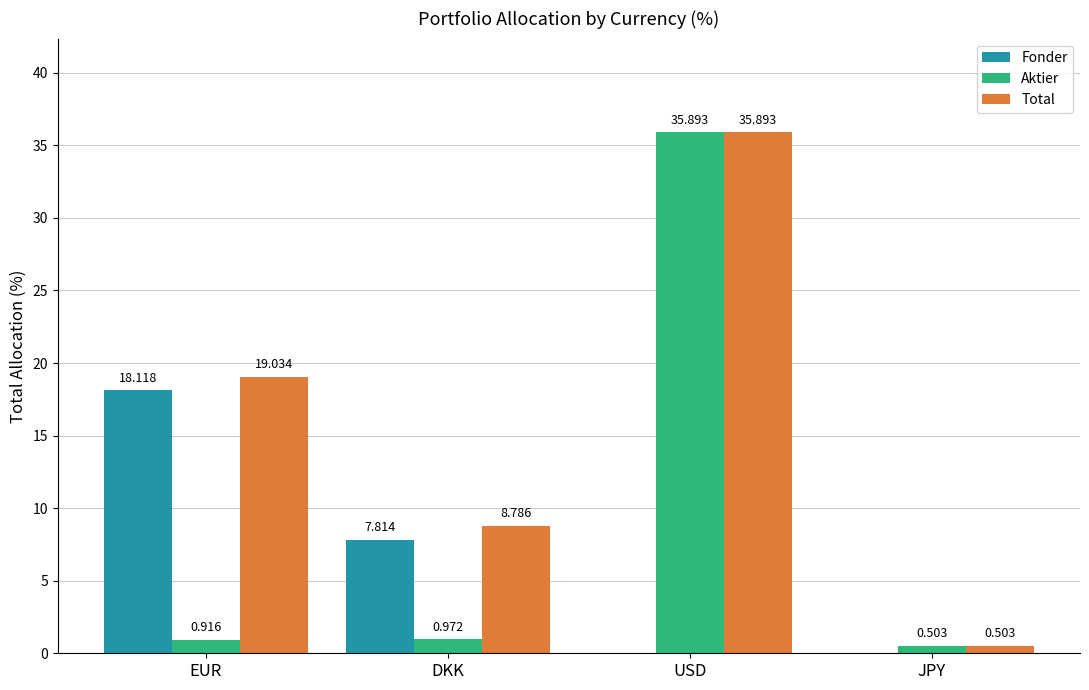

At which label is Fonder closest to 9?

DKK